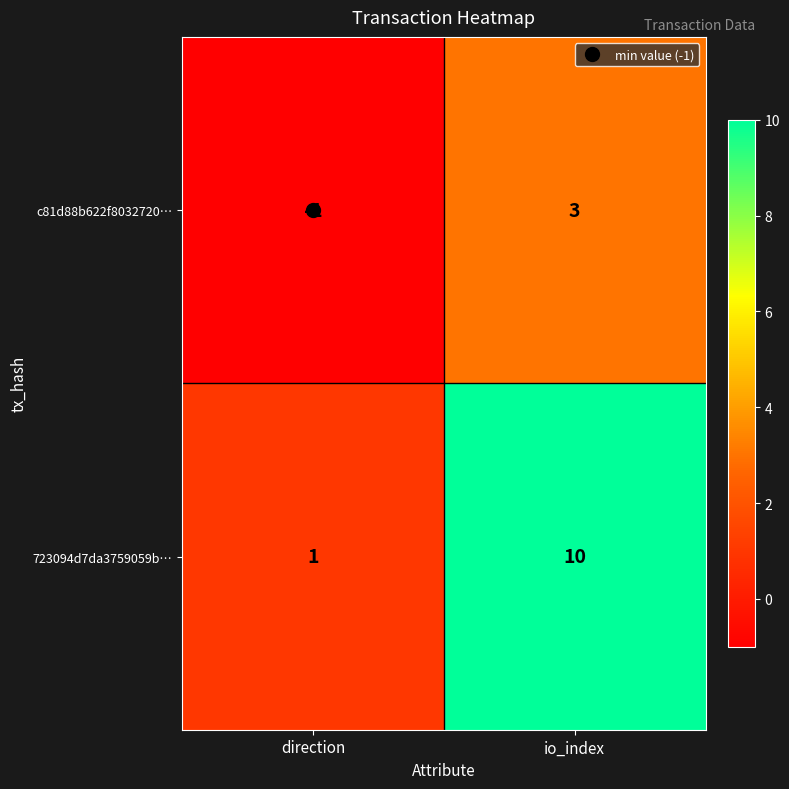

Is it true that 723094d7da3759059b… equals 2 at direction?

False